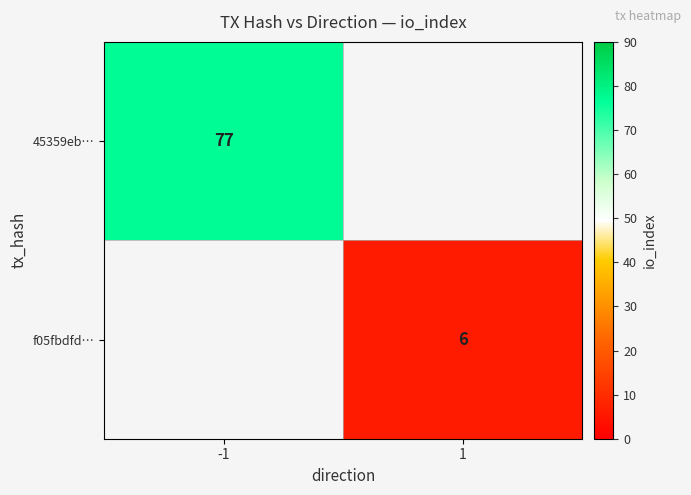

Is it true that 45359eb… equals 77 at -1?

True